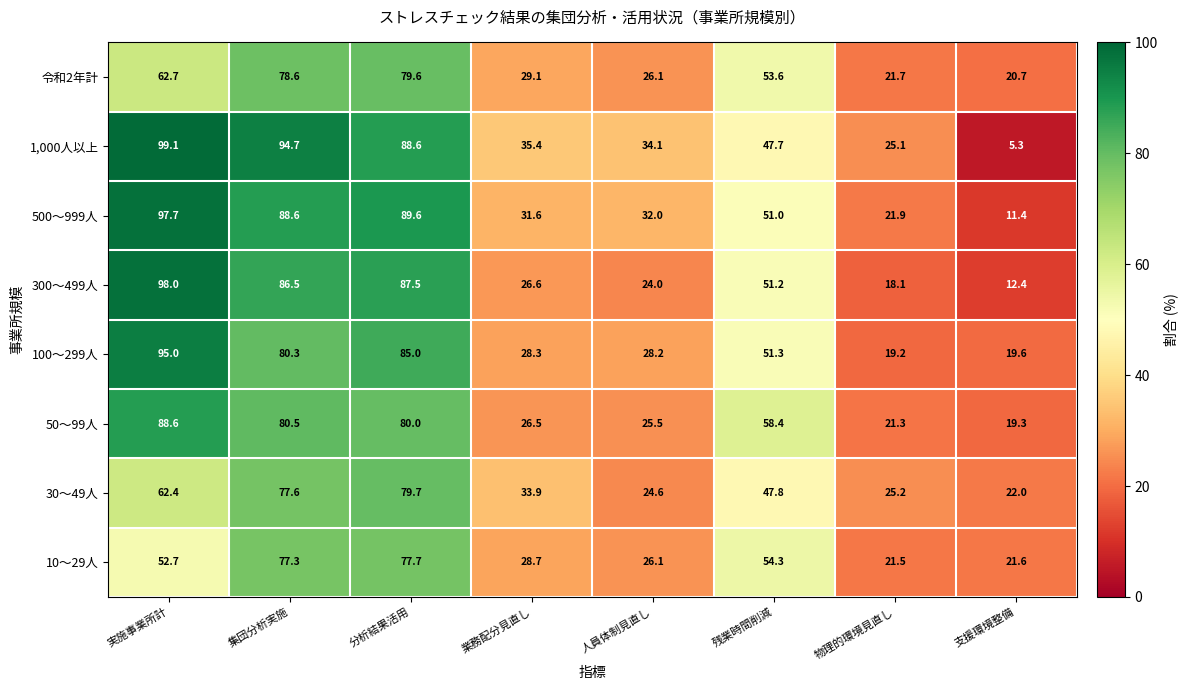

The 300～499人 series shows 130.6 at 集団分析実施. True or false?

False